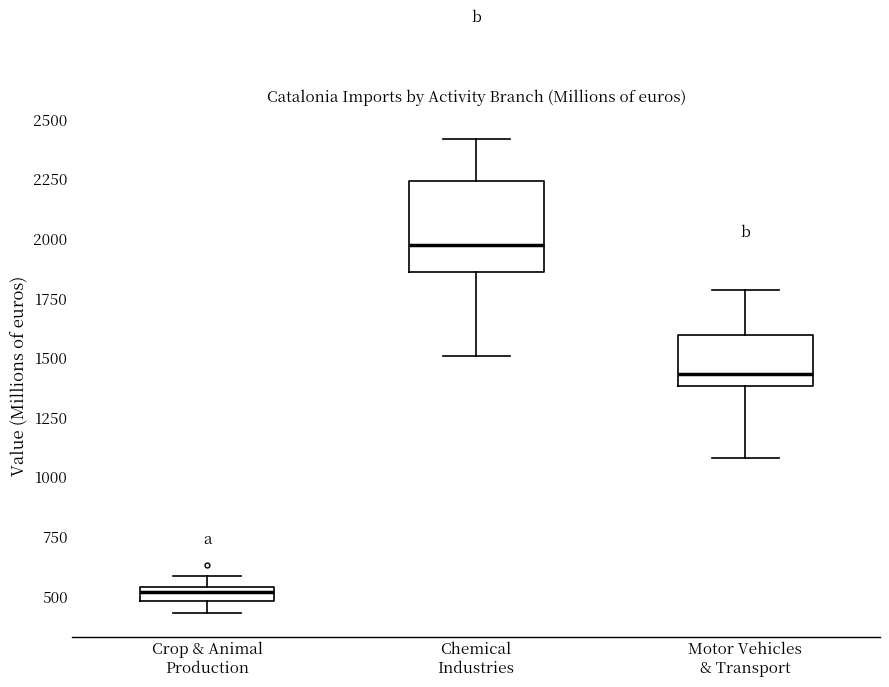

Comparing the boxes themselves (not the whiskers), which one is the tallest?

Chemical Industries